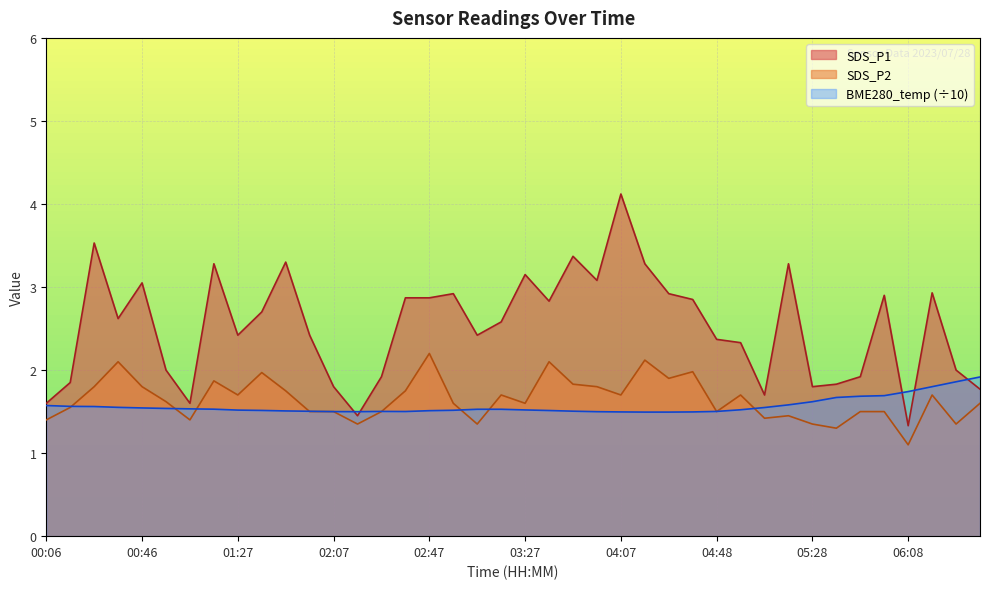

Which category has the highest value across all series?

04:07